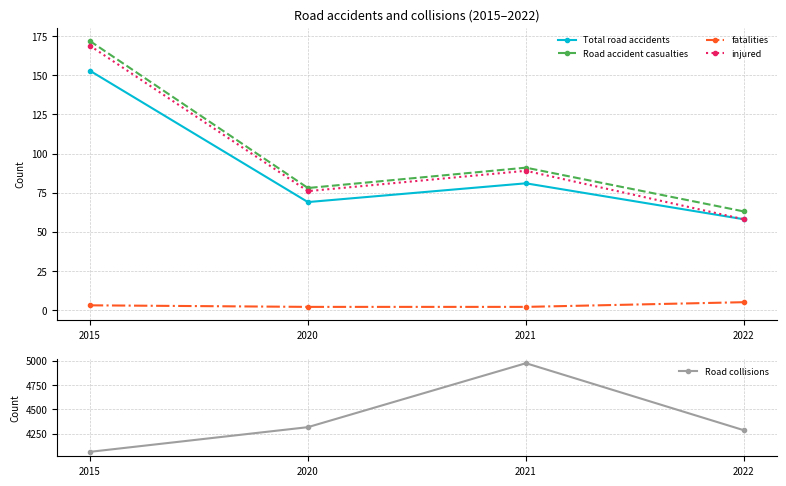

At how many categories does at least one series exceed 951?

4